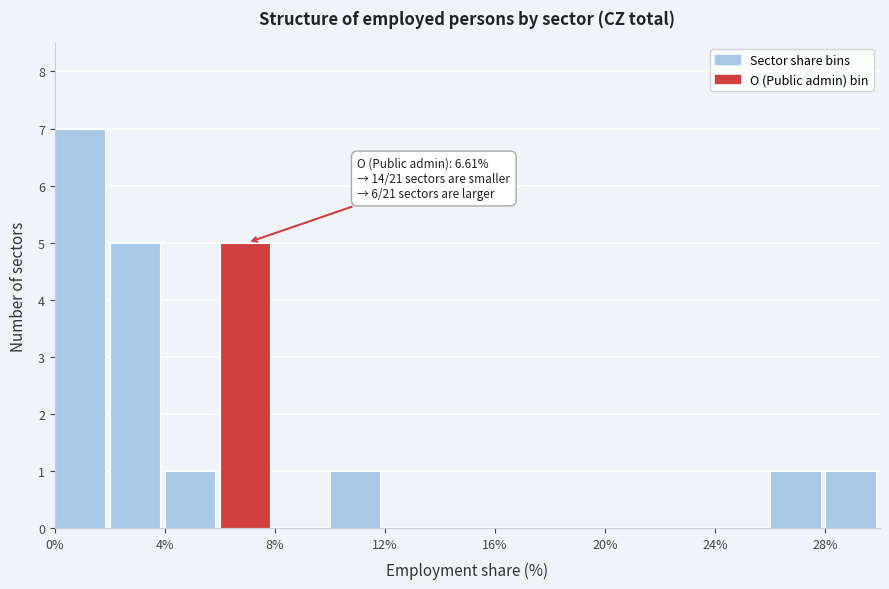

Over which range of the x-axis is the bar tallest?

0 to 2